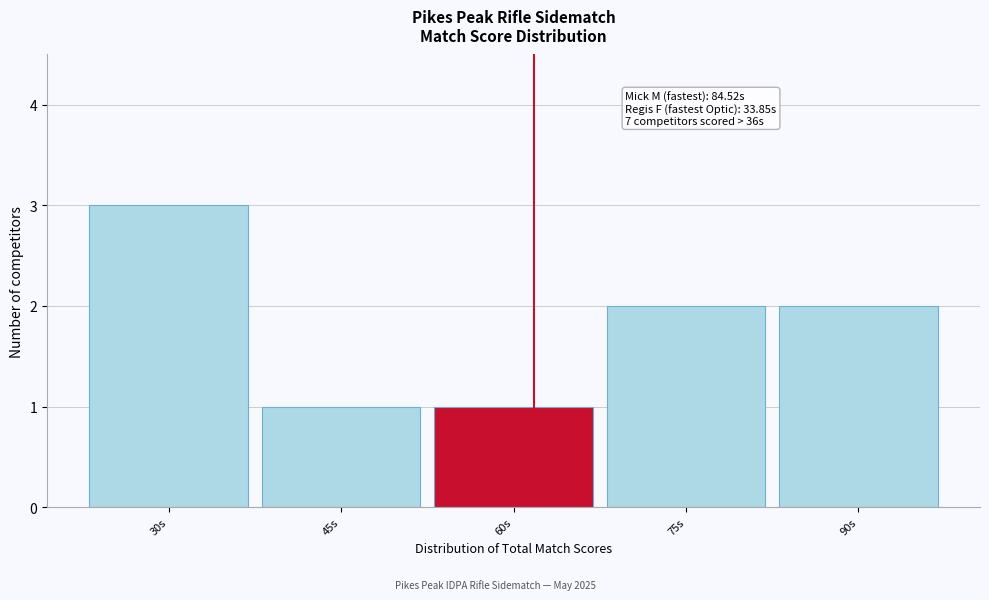

Reading right to left, list all the values displayed in this chart.

90s=2	75s=2	60s=1	45s=1	30s=3